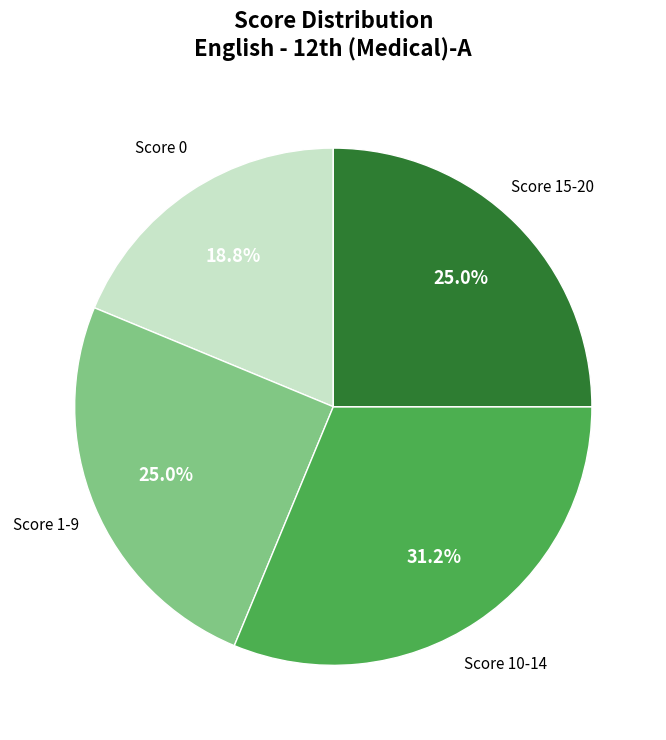

Does any single category account for the majority?

No